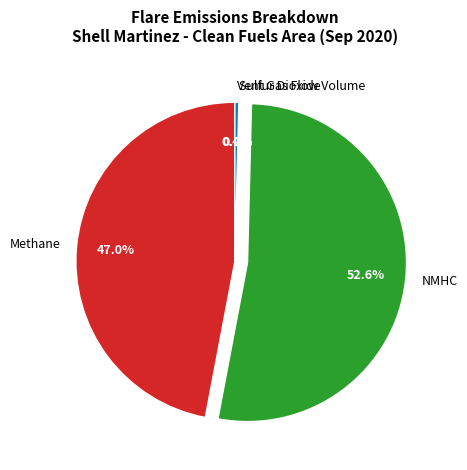

Count the number of slices in the pie.

4